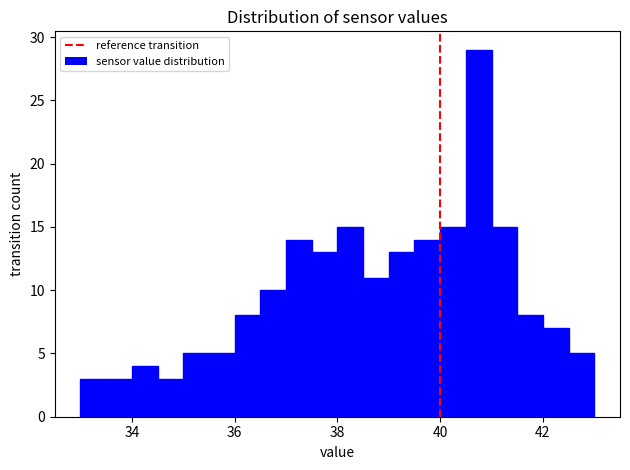

Around what value on the x-axis is the tallest bar? Give the approximate position of its centre, as read against the axis.

40.8